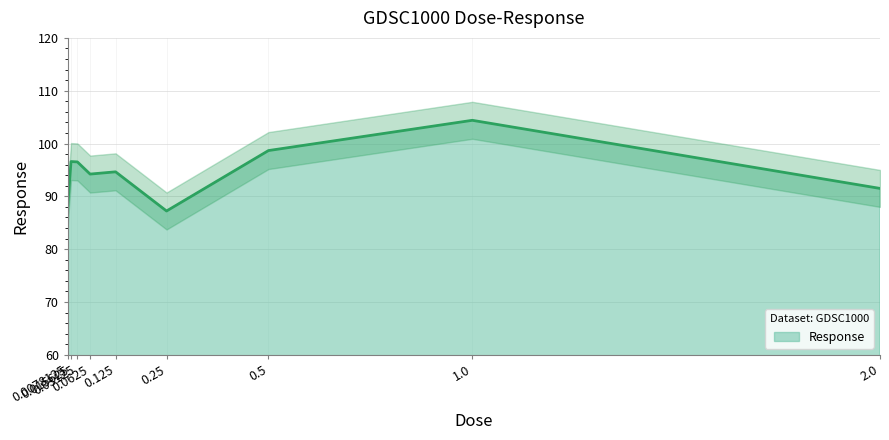

True or false: the data shows 27.1 at 0.0078125.

False